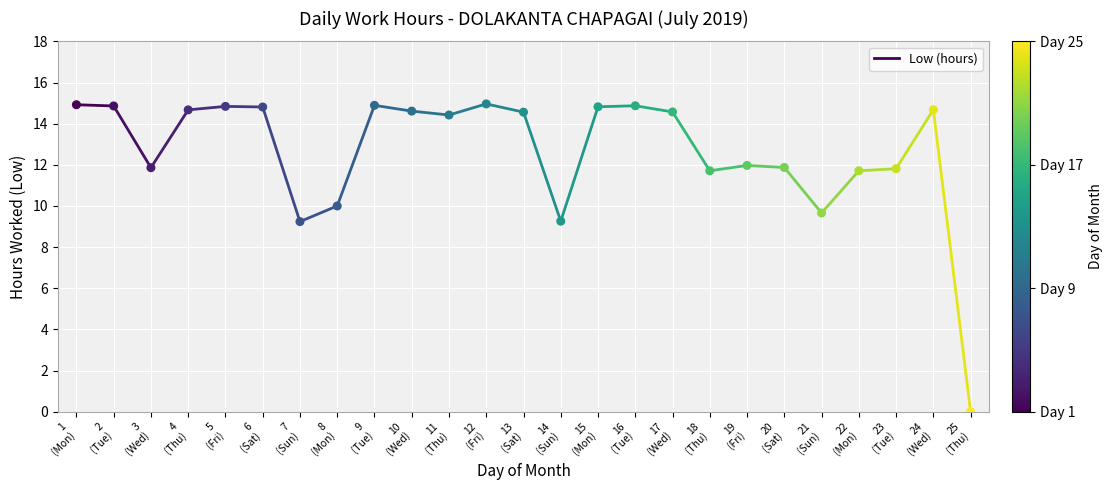

What is the range of Y values (max minus min)?

15.0